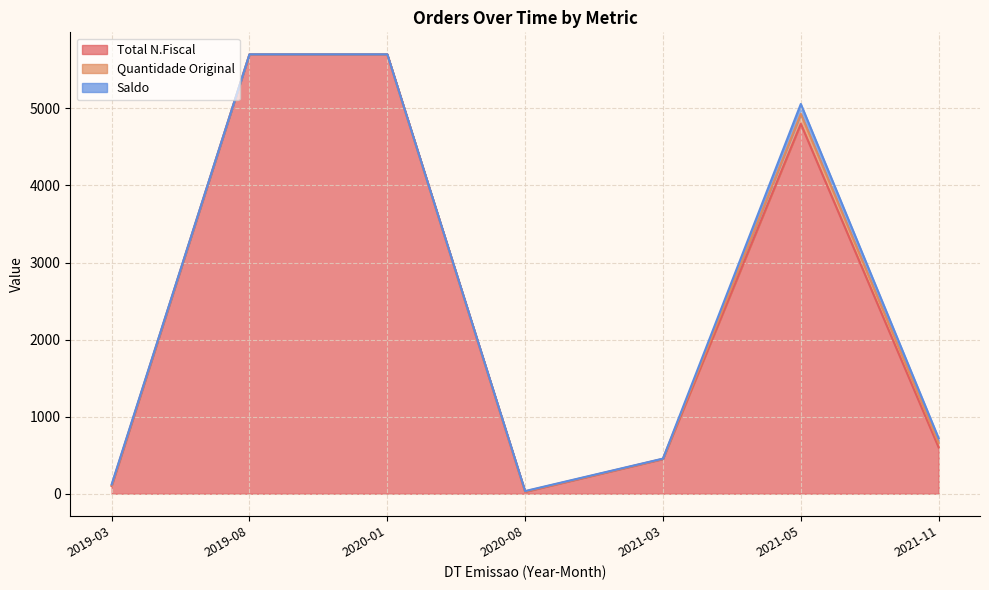

What are all the series names shown in the legend?

Total N.Fiscal, Quantidade Original, Saldo